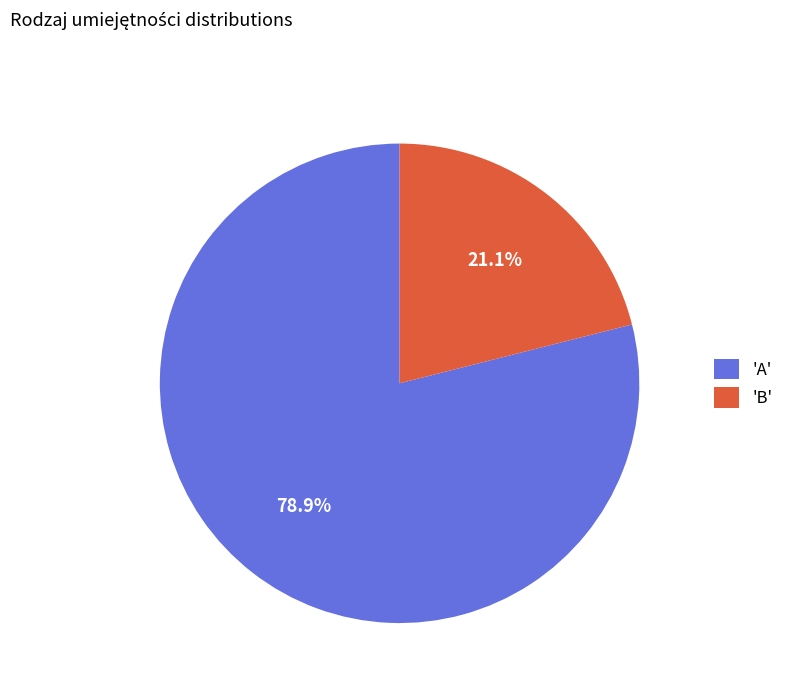

Between 'B' and 'A', which is larger?

'A'